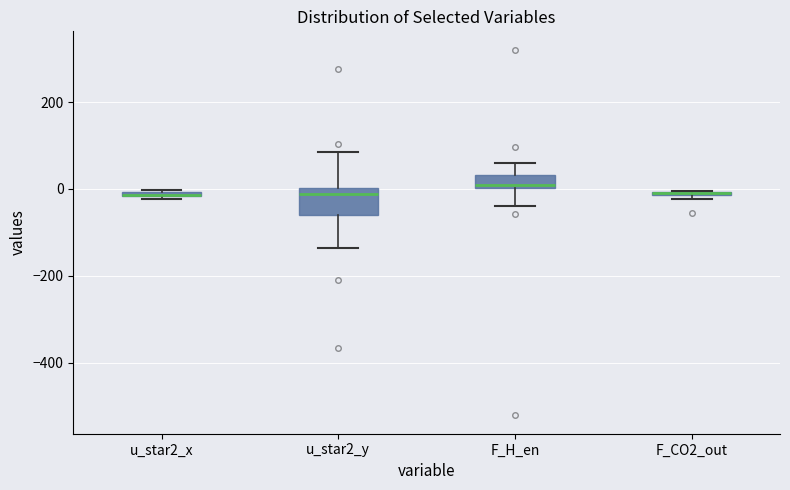

Where is the upper edge of the box for F_CO2_out on the y-axis? The values are not printed on the chart, so give them approximately, as read against the axis.

0